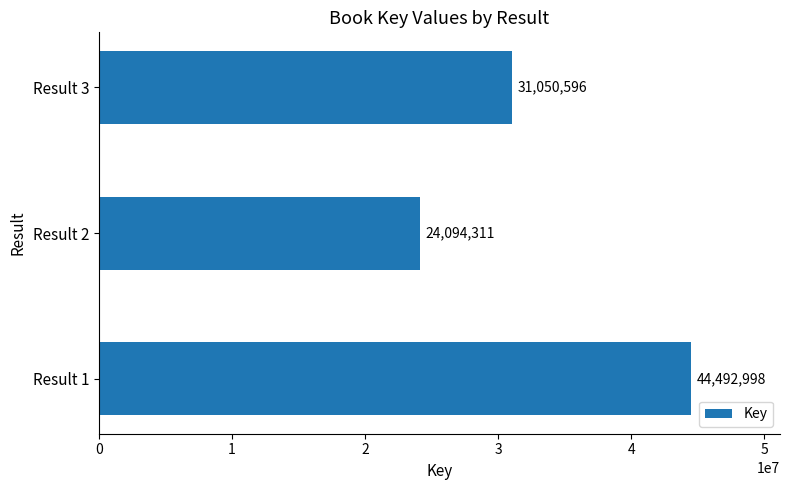

Reading top to bottom, transcribe all the data shown in this chart.

31050596	24094311	44492998